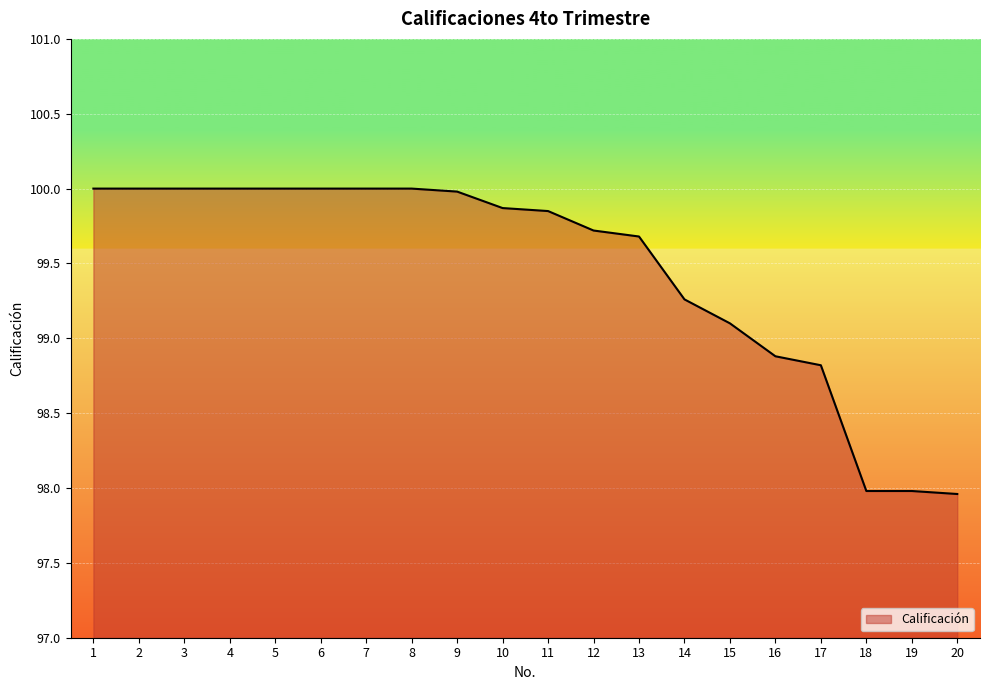

Is it true that the value at 2 is 100.0?

True